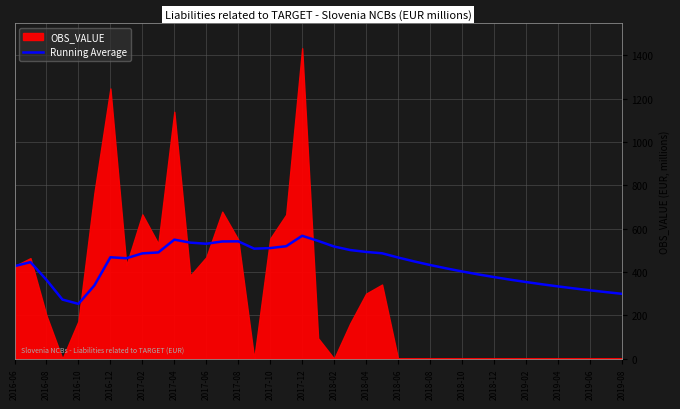

What is the highest value of the Running Average series?

567.3